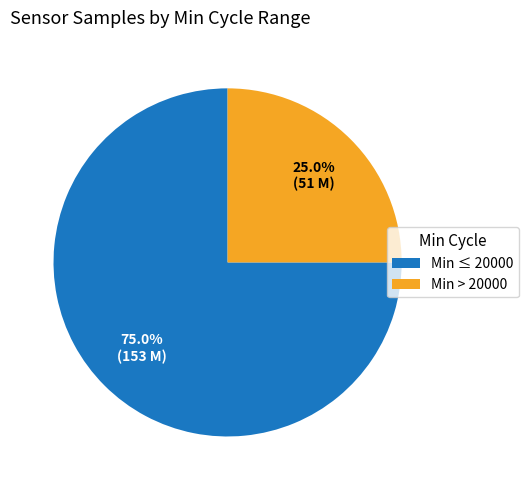

What is the majority slice?

Min ≤ 20000